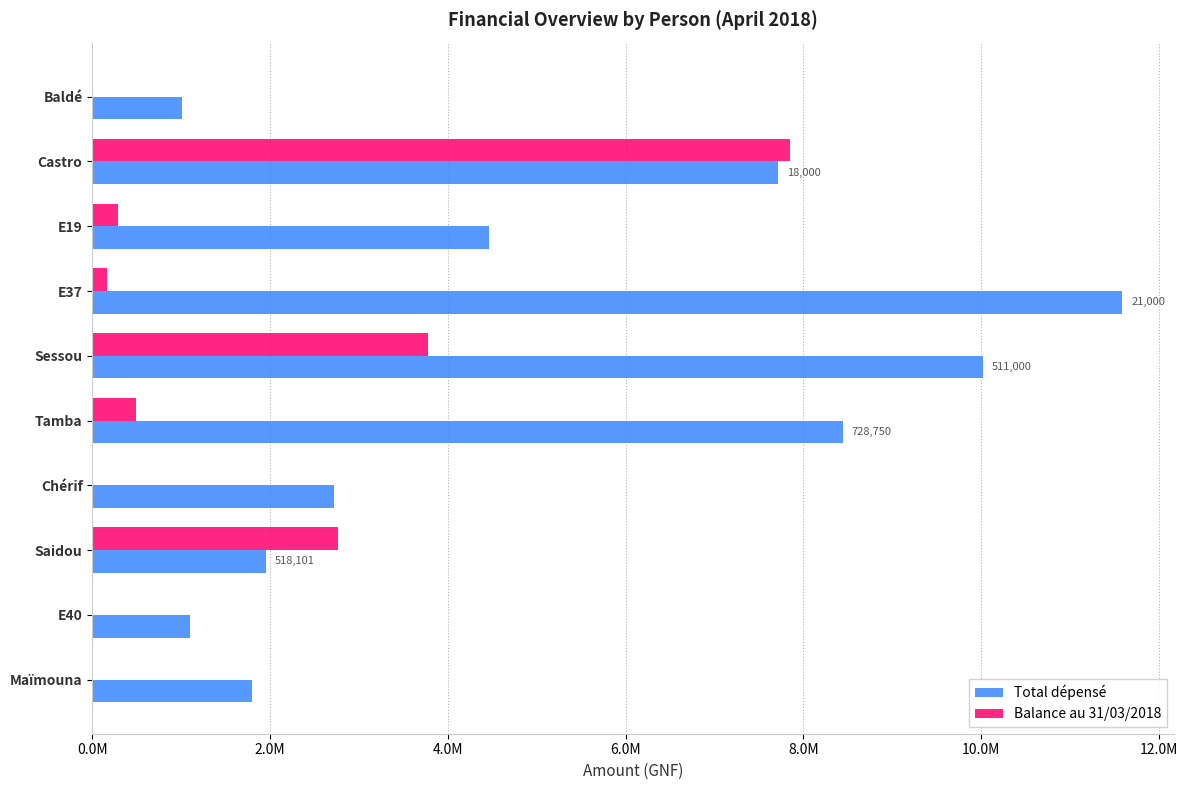

What are all the series names shown in the legend?

Total dépensé, Balance au 31/03/2018